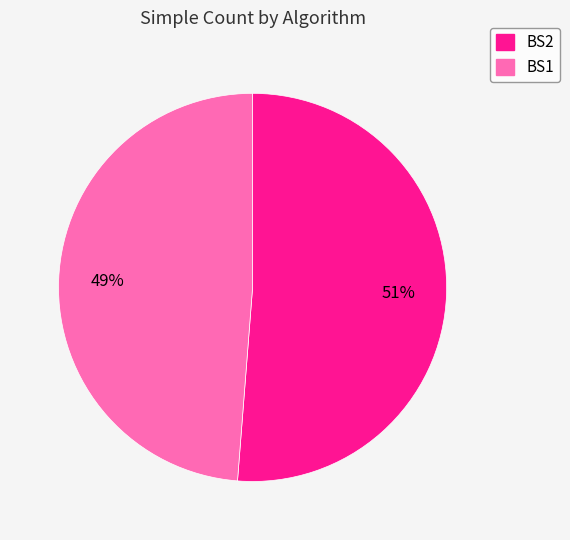

Combined, do BS2 and BS1 account for over 50%?

Yes